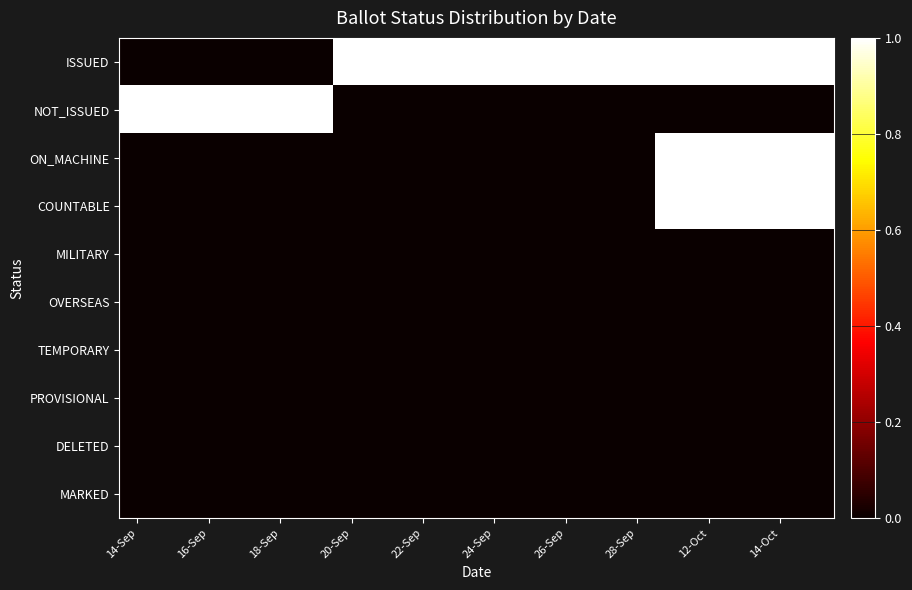

List the series in order of their peak value, highest first.

ISSUED, NOT_ISSUED, ON_MACHINE, COUNTABLE, MILITARY, OVERSEAS, TEMPORARY, PROVISIONAL, DELETED, MARKED